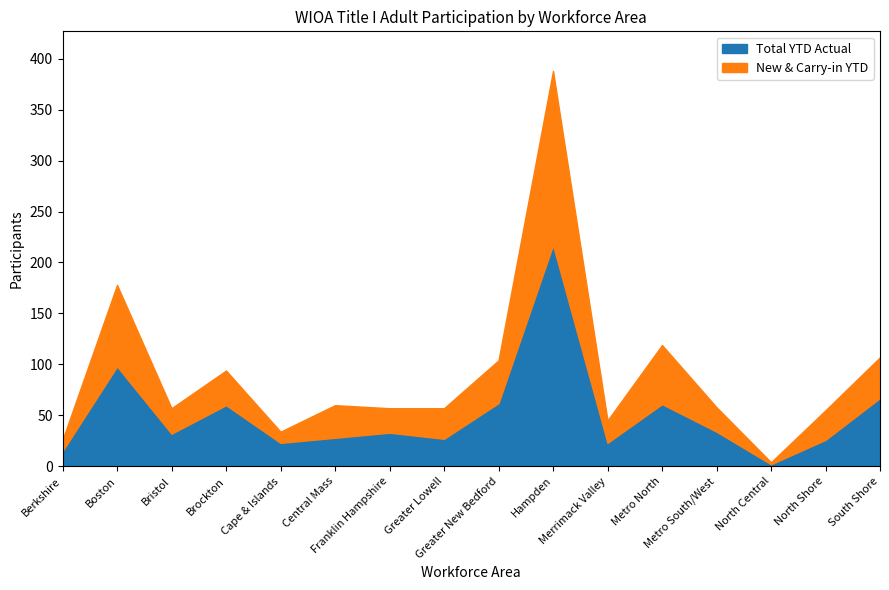

True or false: Total YTD Actual has a value of 98 at Boston.

True